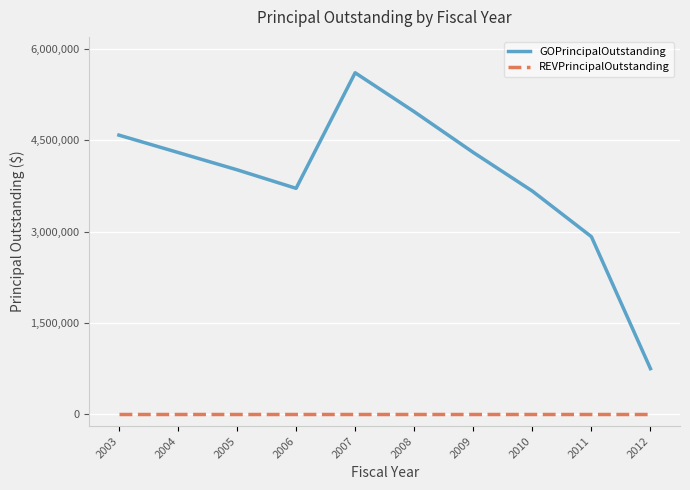

True or false: GOPrincipalOutstanding has a value of 1511605 at 2010.

False